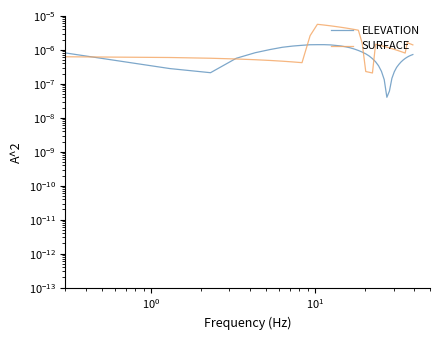

What are all the series names shown in the legend?

ELEVATION, SURFACE